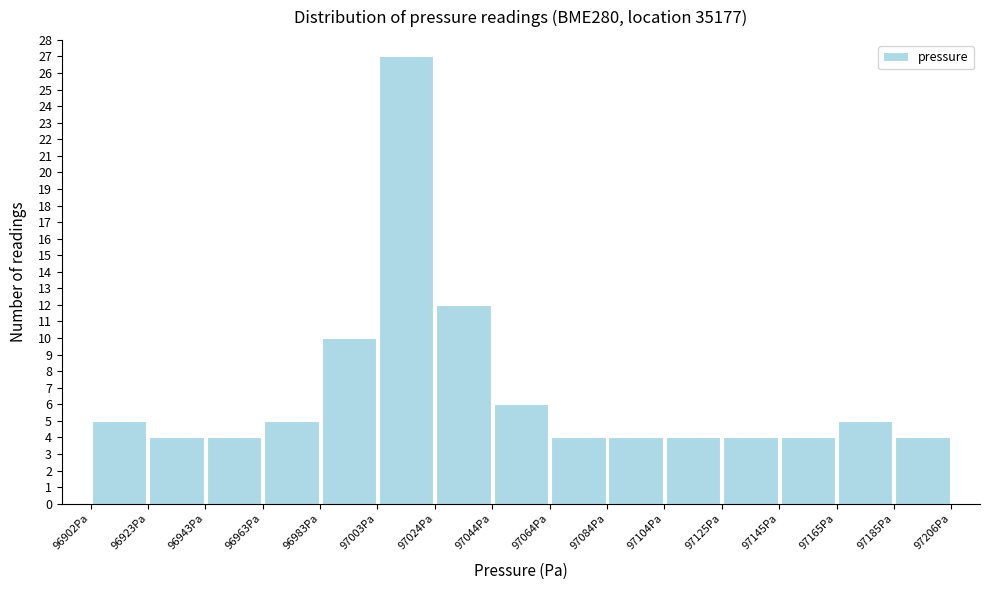

Over which range of the x-axis is the bar tallest?

97005 to 97025